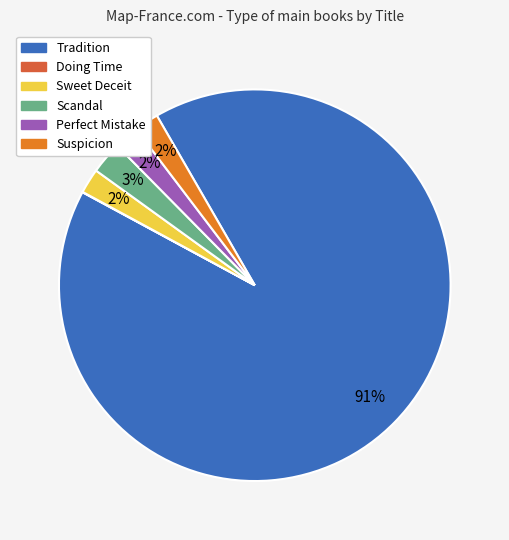

Is the sum of Suspicion and Scandal greater than half?

No